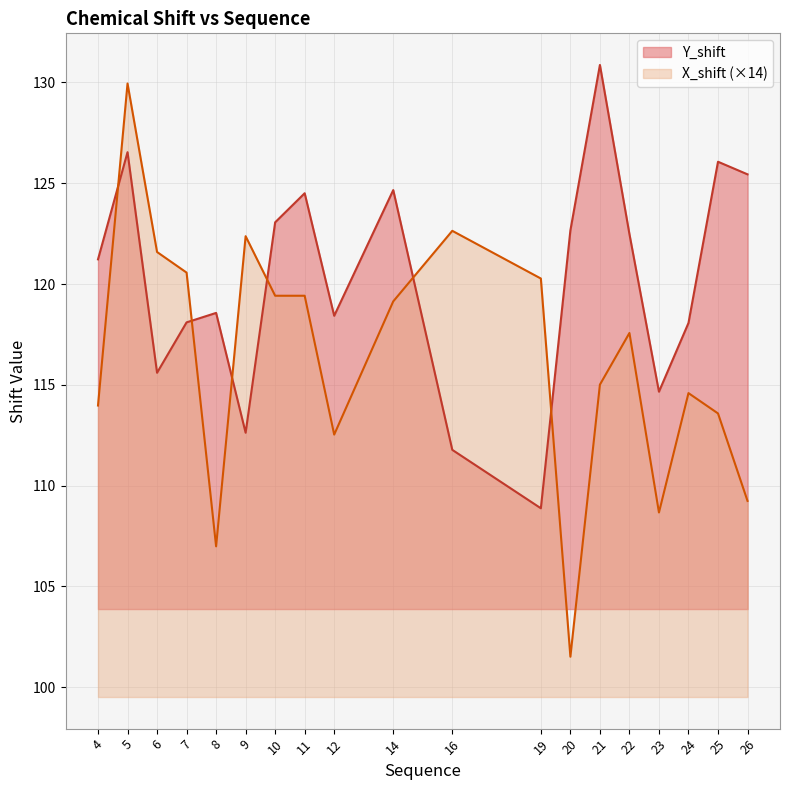

Rank the series by their average value, from lowest to highest.

X_shift, Y_shift